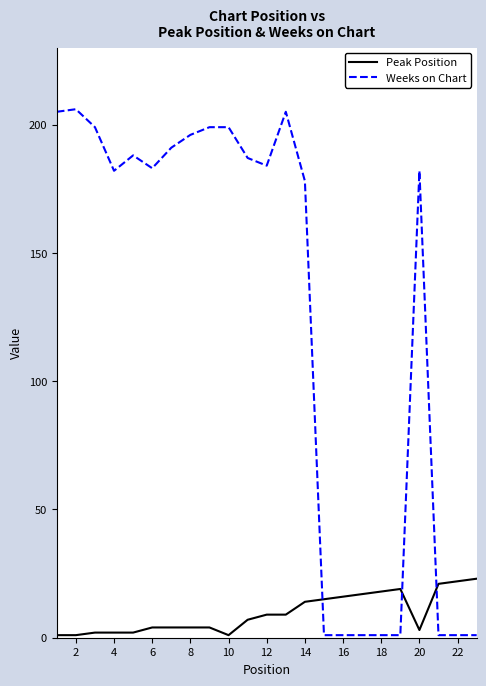

After their last crossing, which series has the higher values: Peak Position or Weeks on Chart?

Peak Position